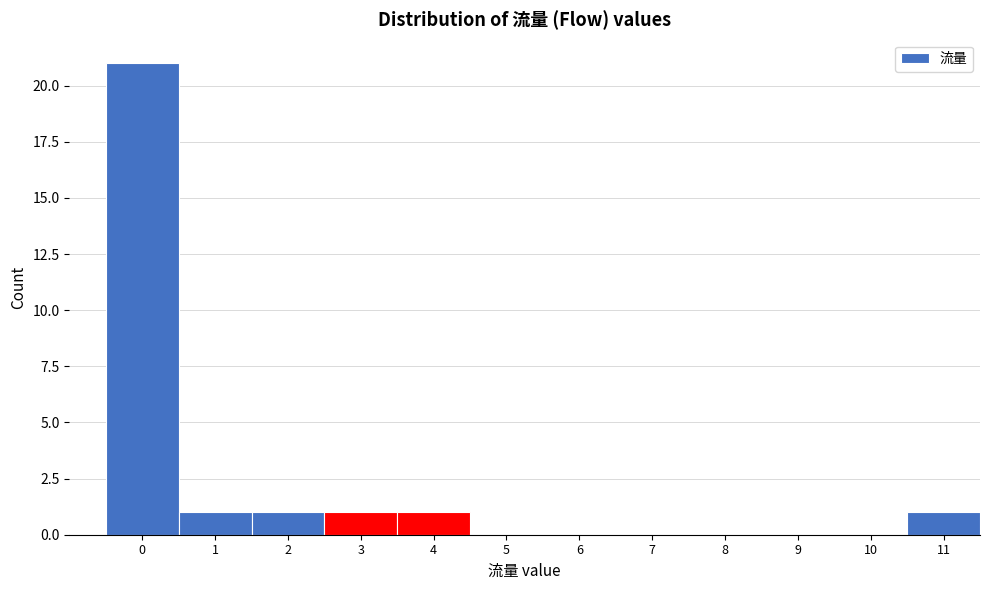

Reading left to right, transcribe all the data shown in this chart.

0=21	1=1	2=1	3=1	4=1	5=0	6=0	7=0	8=0	9=0	10=0	11=1